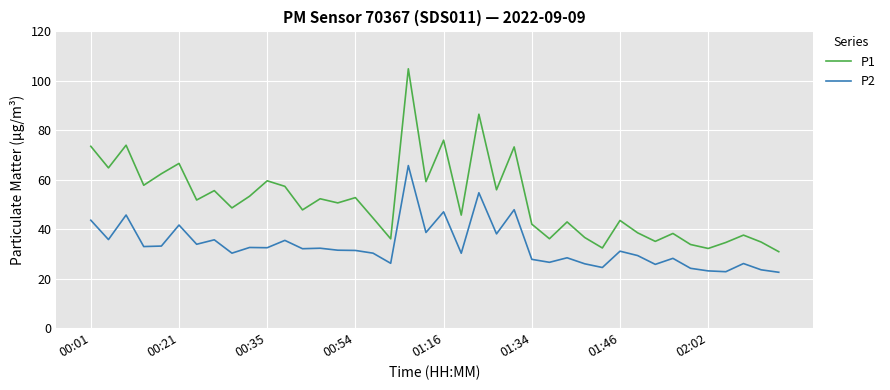

True or false: P2 and P1 intersect in this chart.

False